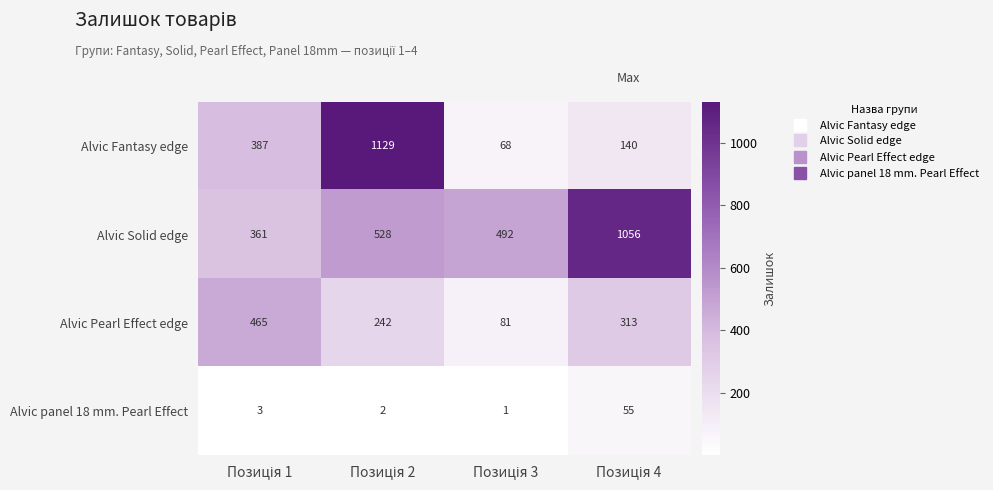

Rank the series by their maximum value, from lowest to highest.

Alvic panel 18 mm. Pearl Effect, Alvic Pearl Effect edge, Alvic Solid edge, Alvic Fantasy edge